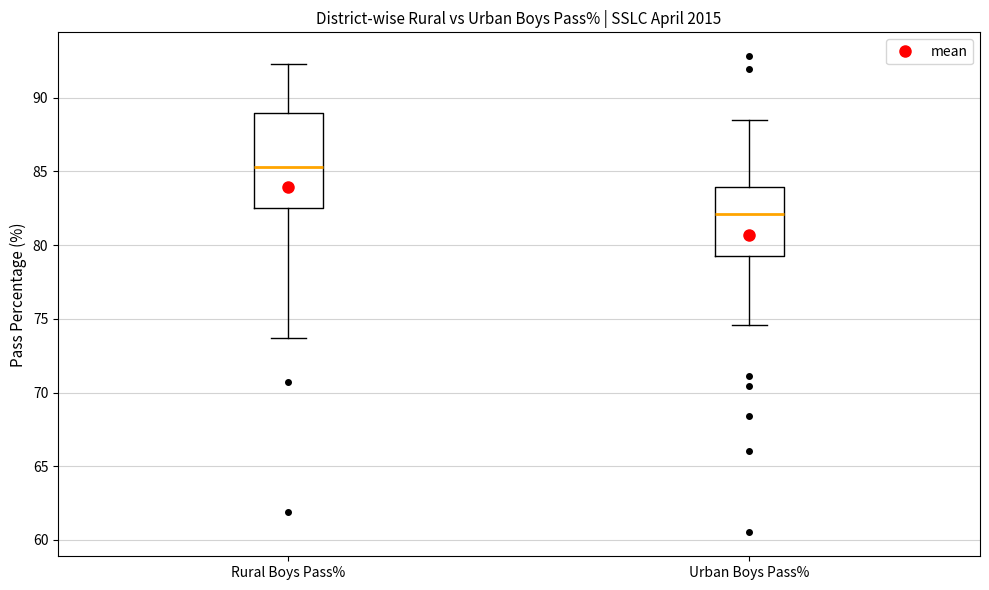

Reading left to right, transcribe this box plot: for each box, give where its median line is, the range the box spans, and where its two whiskers end, as read against the y-axis. The values are not printed on the chart, so give them approximately, as read against the axis.

Rural Boys Pass%: median 85.5, box 82.5 to 89.0, whiskers 73.5 to 92.5
Urban Boys Pass%: median 82.0, box 79.0 to 84.0, whiskers 74.5 to 88.5